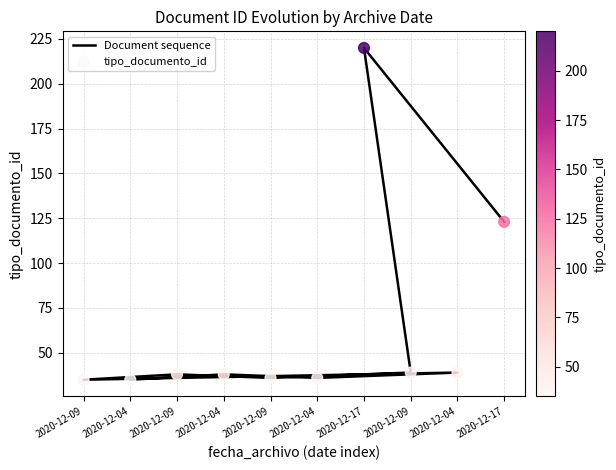

Is the value of Document sequence at 2020-12-04 greater than the value of tipo_documento_id at 2020-12-04?

Yes